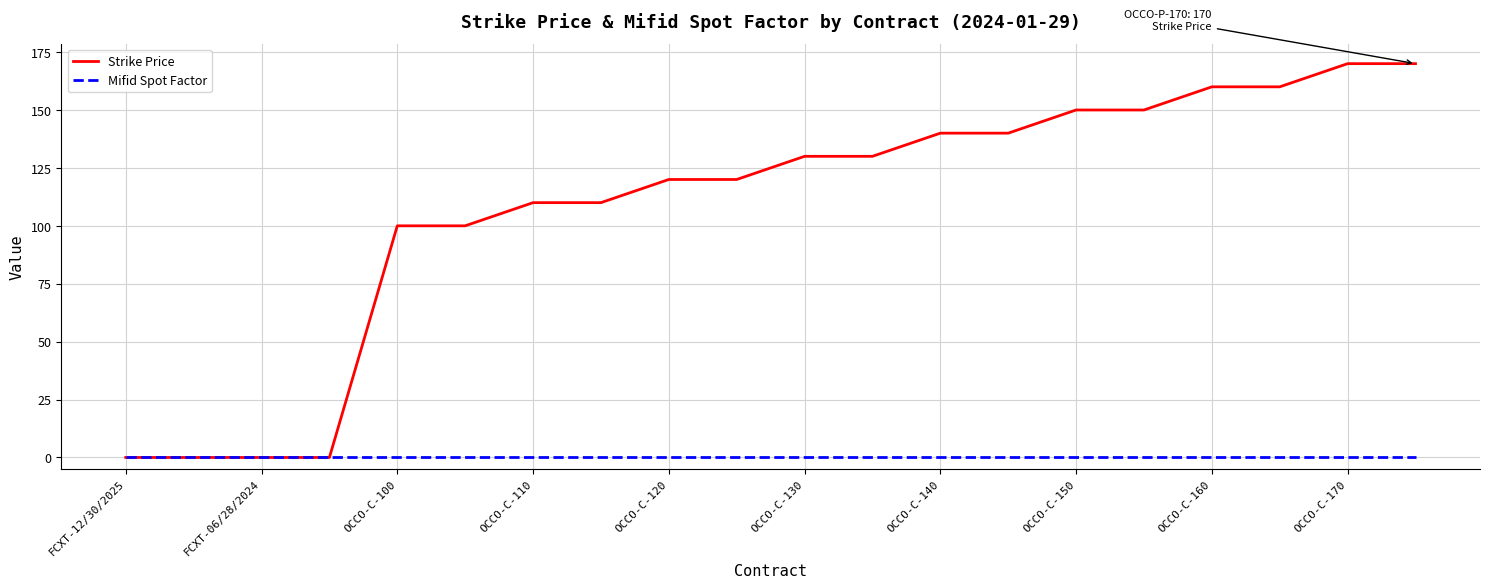

Rank the series by their average value, from highest to lowest.

Strike Price, Mifid Spot Factor